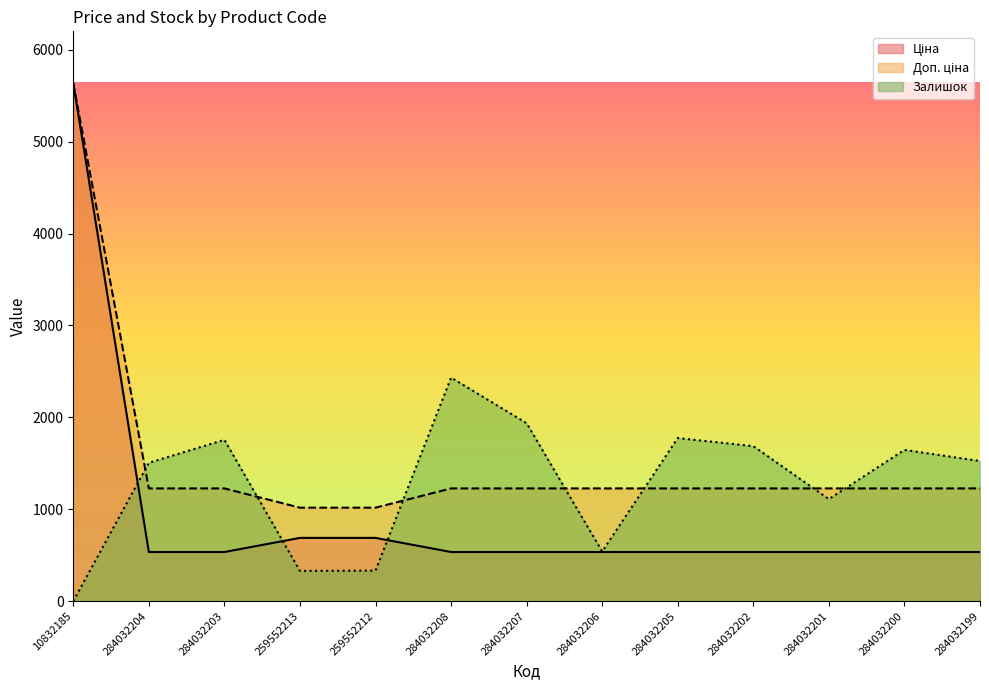

Where is Ціна nearest to the value 3085?

259552213